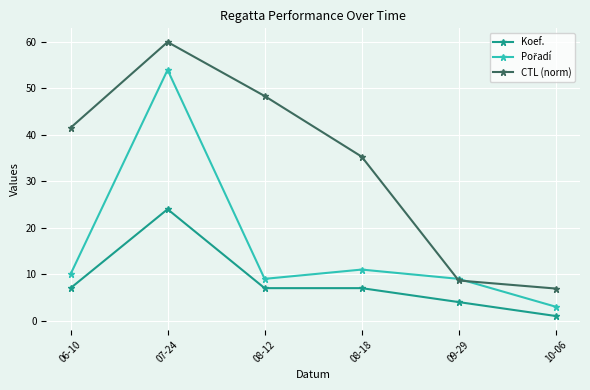

True or false: CTL (norm) has more than 2 interior local peaks.

False